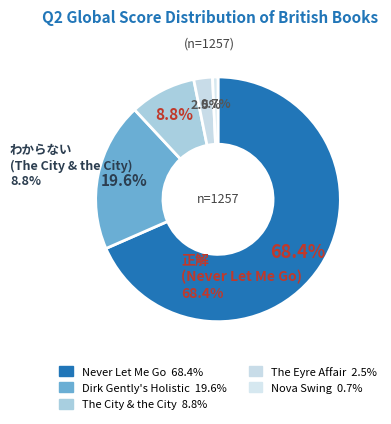

Which category has the biggest portion of the pie?

Never Let Me Go